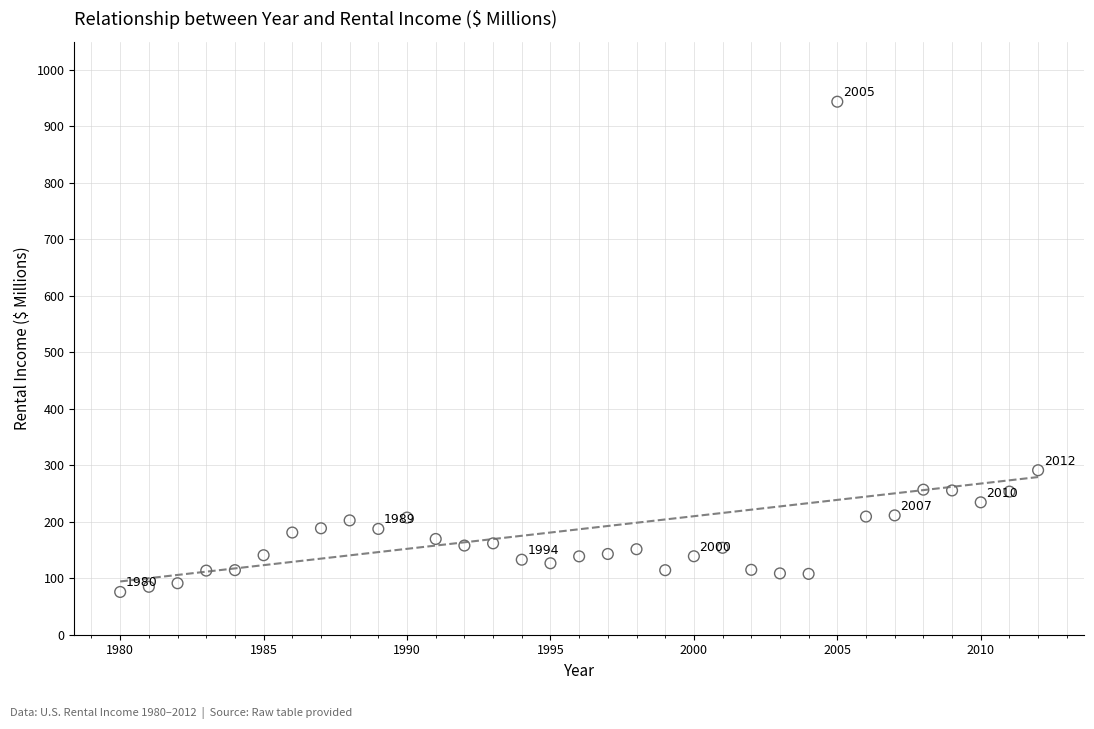

What Y value in the scatter plot is closest to 509?

291.2